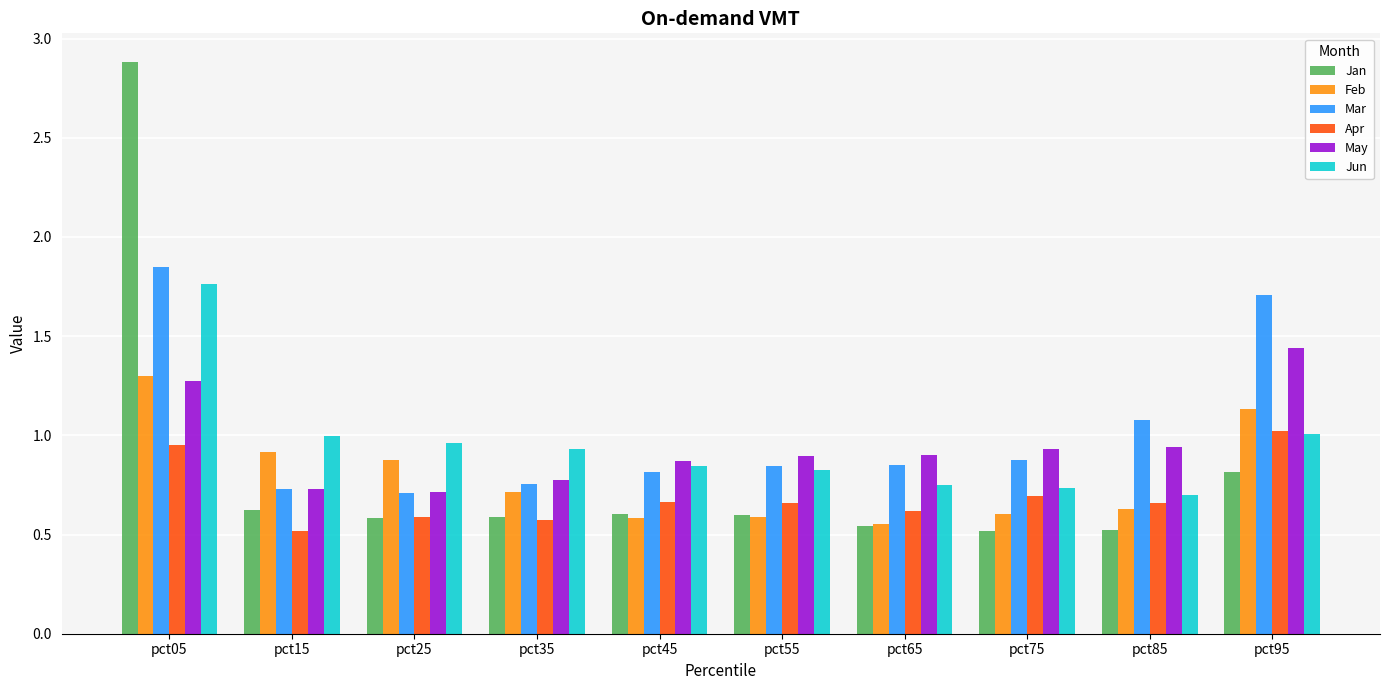

At how many categories does at least one series exceed 0?

10